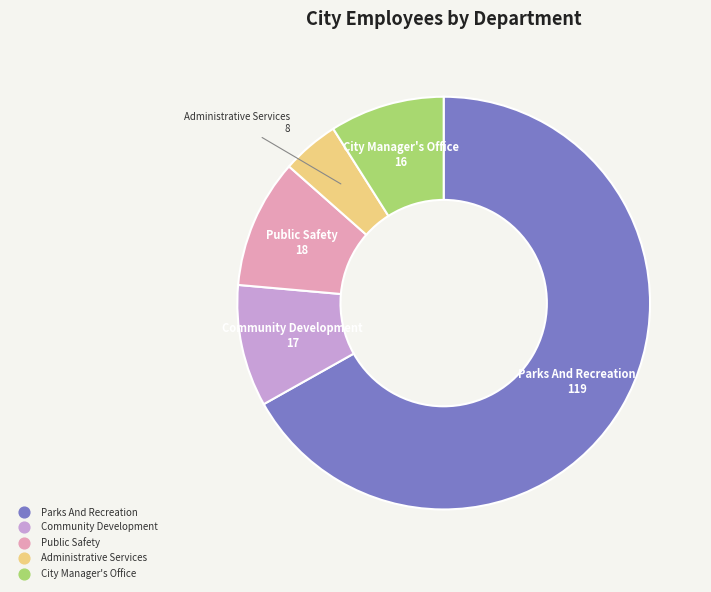

Rank the categories by value from lowest to highest.

Administrative Services, City Manager's Office, Community Development, Public Safety, Parks And Recreation